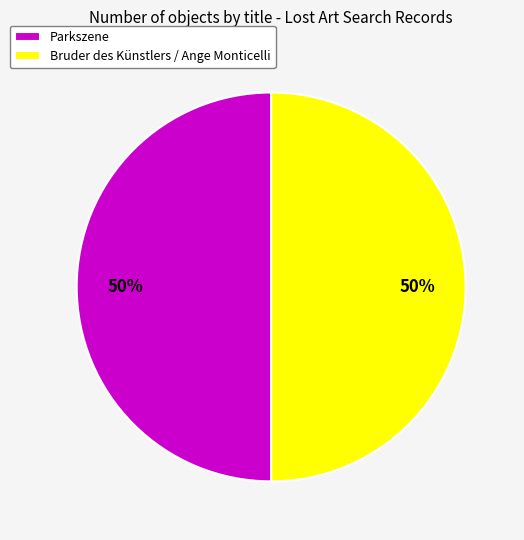

What percentage is the Bruder des Künstlers / Ange Monticelli slice, to the nearest percent?

50%